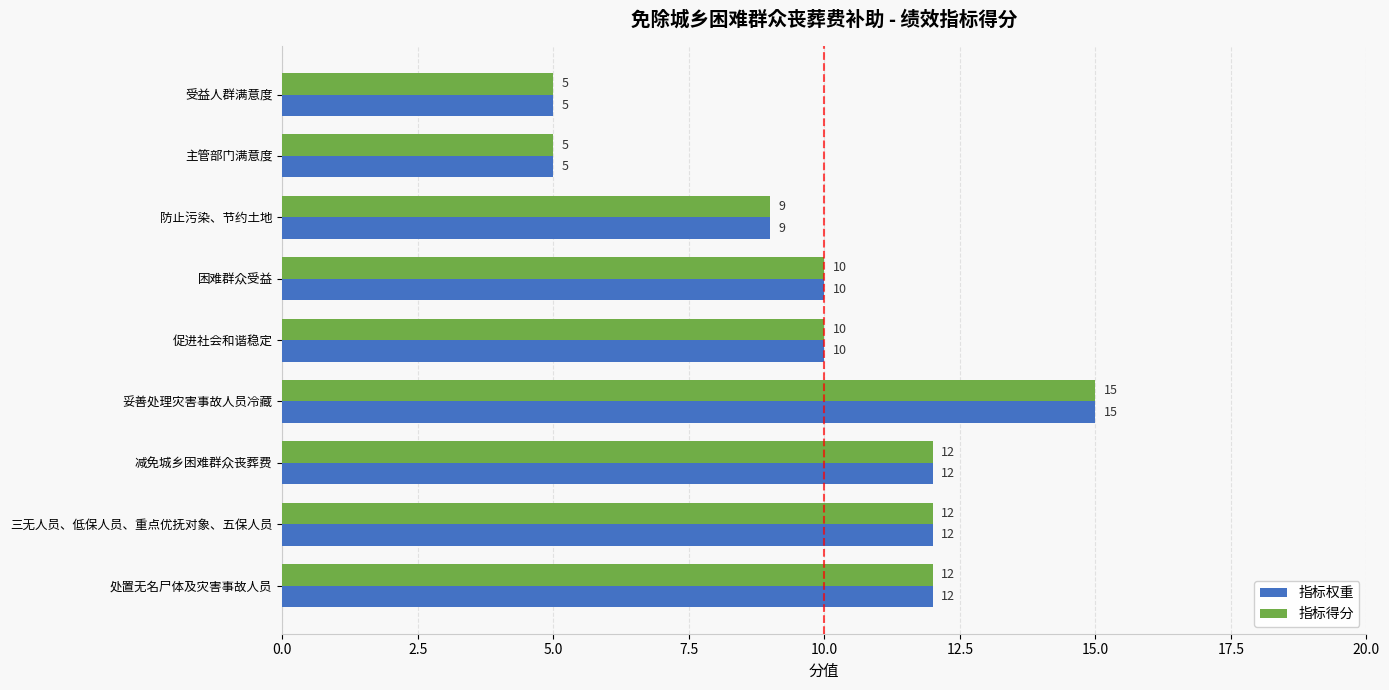

What is the maximum value for 指标得分?

15